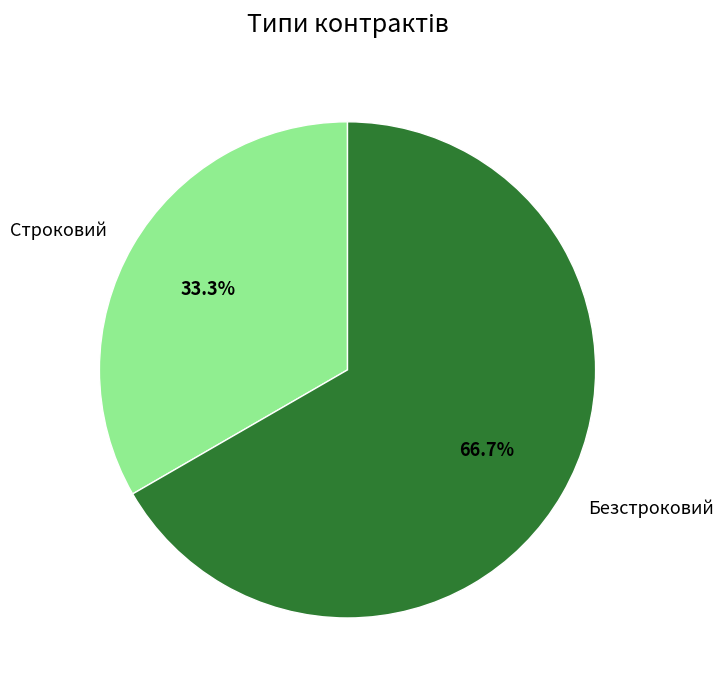

How many segments does this pie chart have?

2